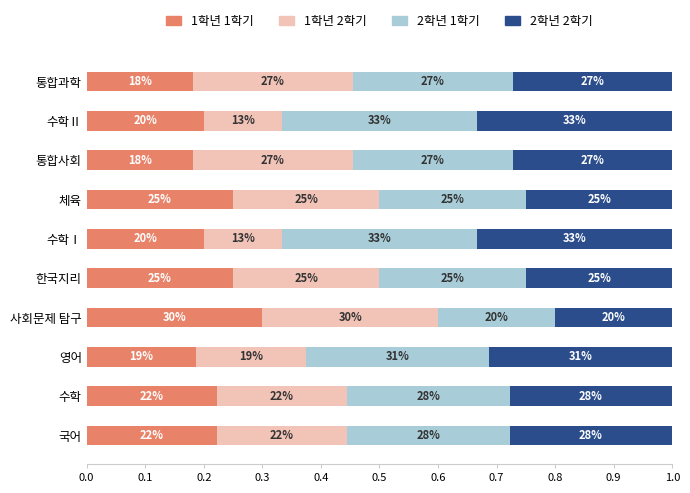

What are all the series names shown in the legend?

1학년 1학기, 1학년 2학기, 2학년 1학기, 2학년 2학기